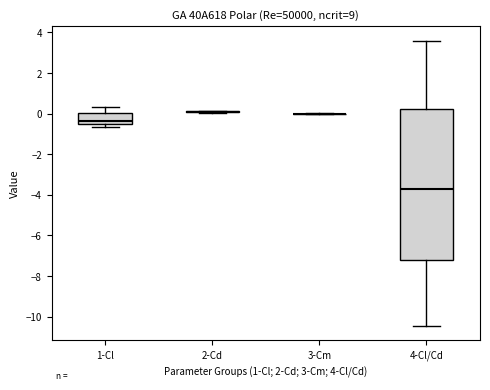

Reading left to right, read every box against the y-axis: the position of its median line, the range the box covers, and the ends of its whiskers. The values are not printed on the chart, so give them approximately, as read against the axis.

1-Cl: median -0.4 (just above the box's lower edge), box -0.4 to 0.0, whiskers -0.6 to 0.4
2-Cd: box collapsed to a line at 0.0, whiskers 0.0 to 0.2
3-Cm: box collapsed to a line at 0.0, whiskers 0.0 to 0.0
4-Cl/Cd: median -3.8, box -7.2 to 0.2, whiskers -10.4 to 3.6